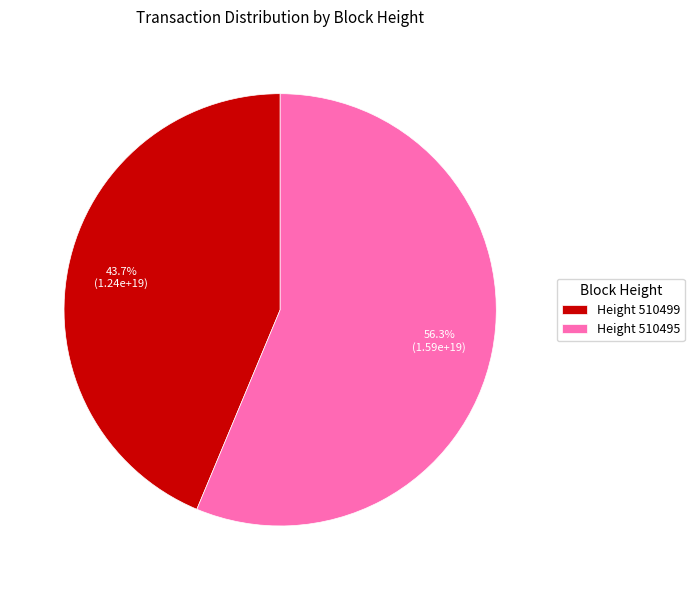

Approximately how many times larger is the value at Height 510495 compared to Height 510499?

1.3